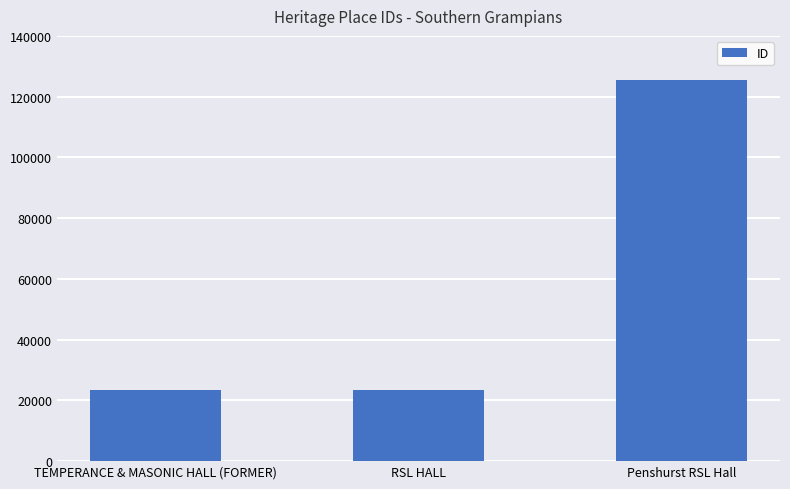

Which category has the highest value across all series?

Penshurst RSL Hall